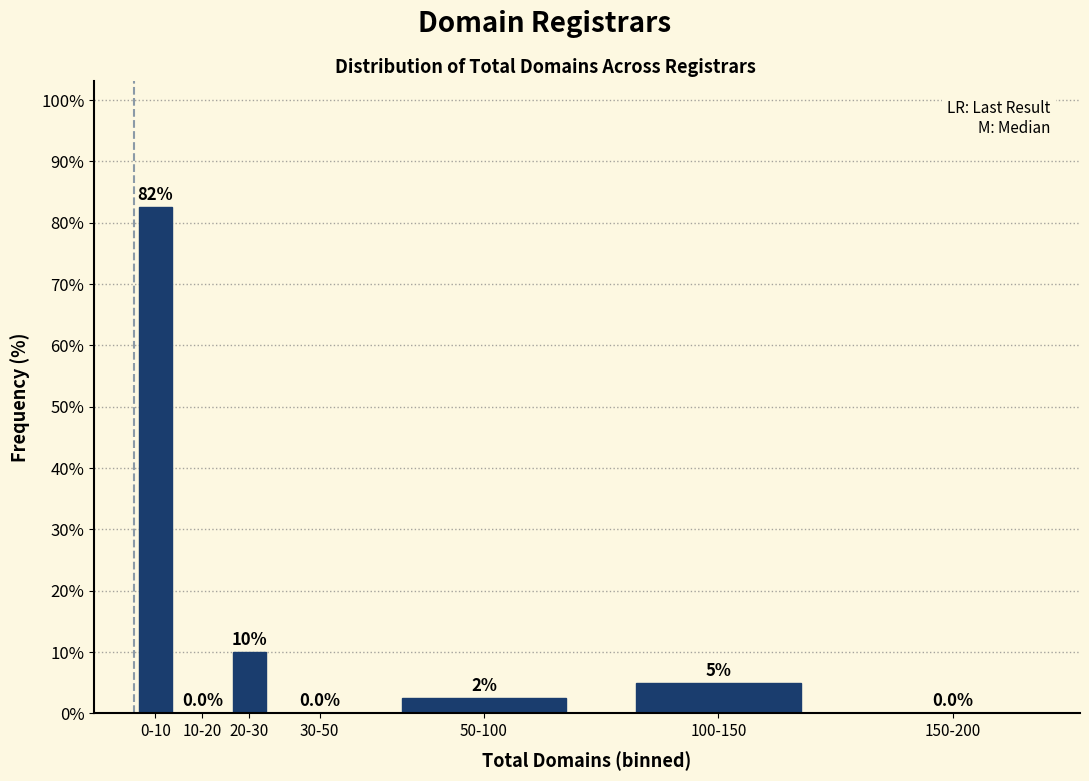

Reading left to right, transcribe all the data shown in this chart.

0-10=82.5	10-20=0.0	20-30=10.0	30-50=0.0	50-100=2.5	100-150=5.0	150-200=0.0